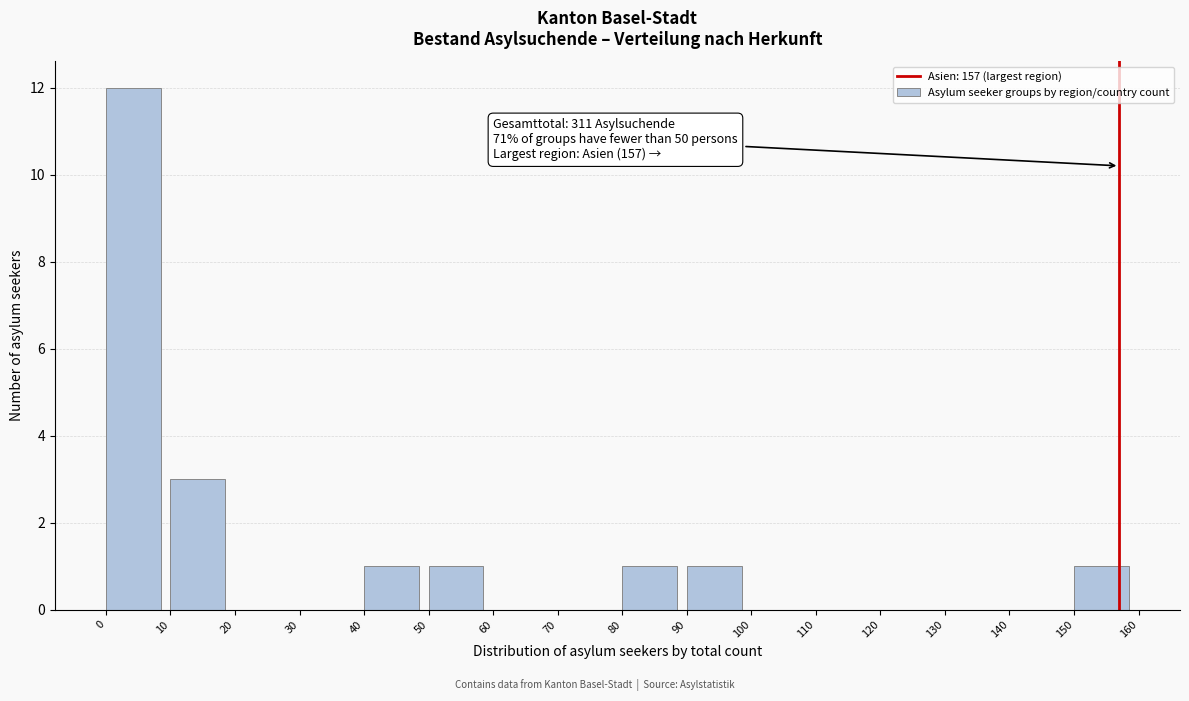

Which range on the x-axis has the tallest bar?

0 to 10